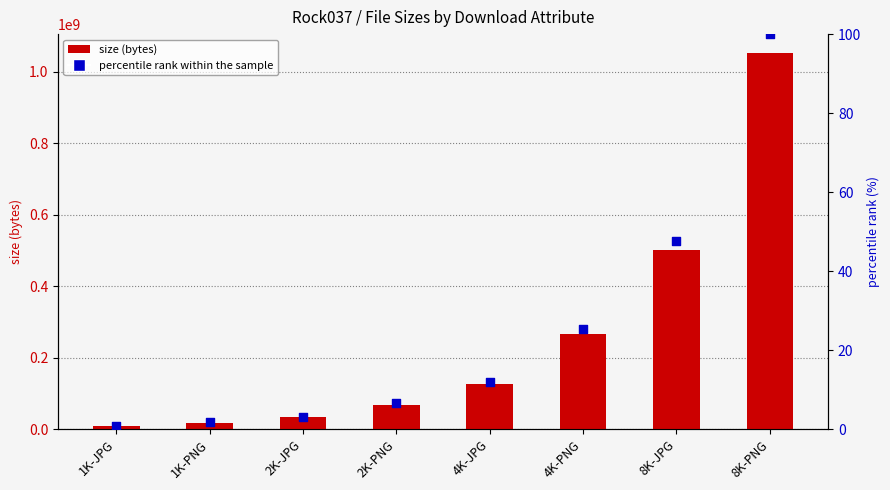

What are all the series names shown in the legend?

size (bytes), percentile rank within the sample